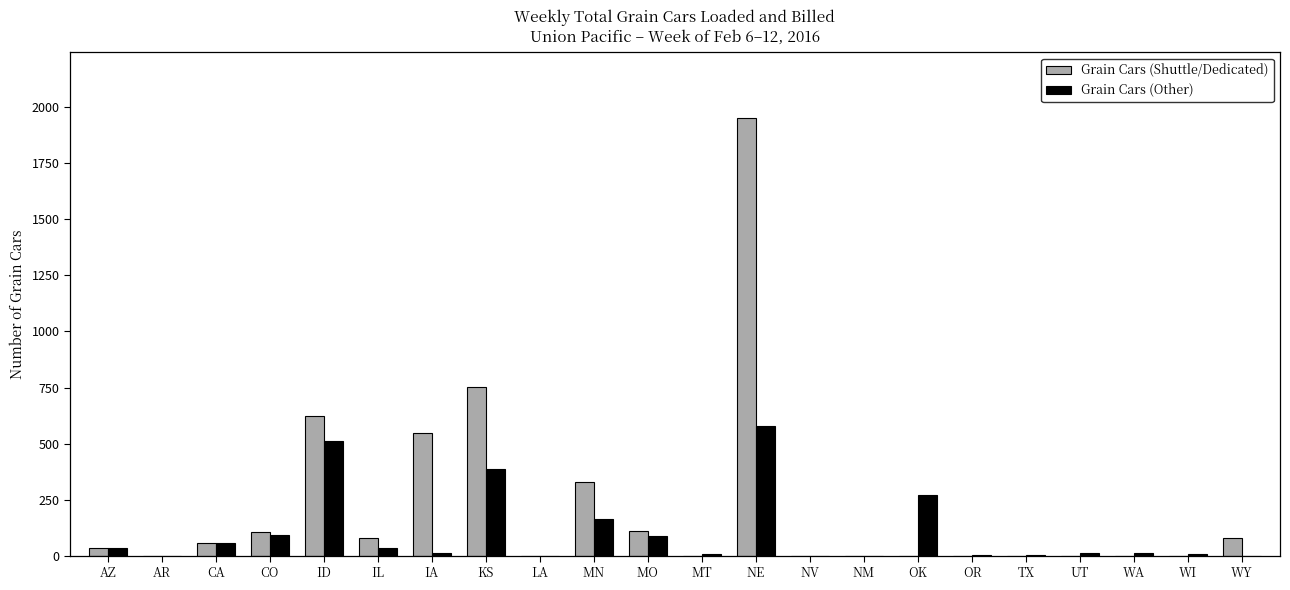

Is it true that Grain Cars (Other) equals 848 at ID?

False